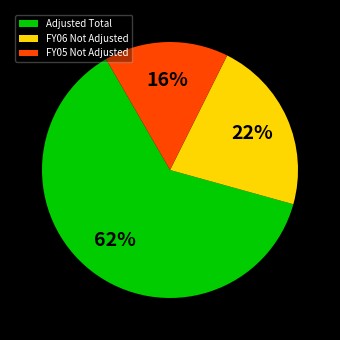

To the nearest percent, what is the average slice percentage?

33%